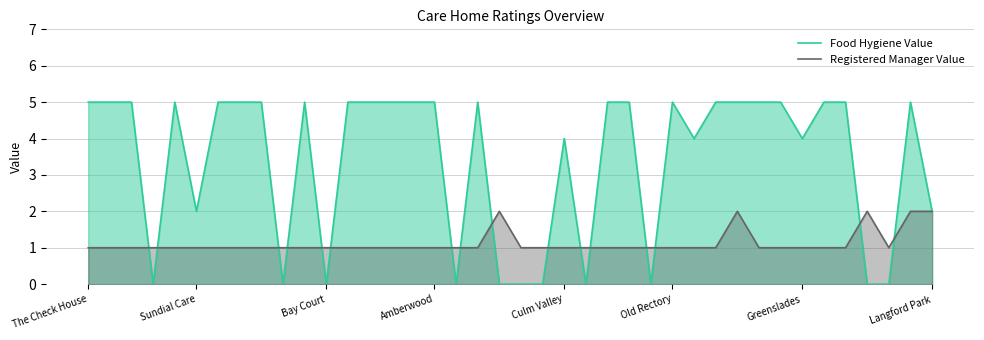

What is the label of the 38th point from the left?

37